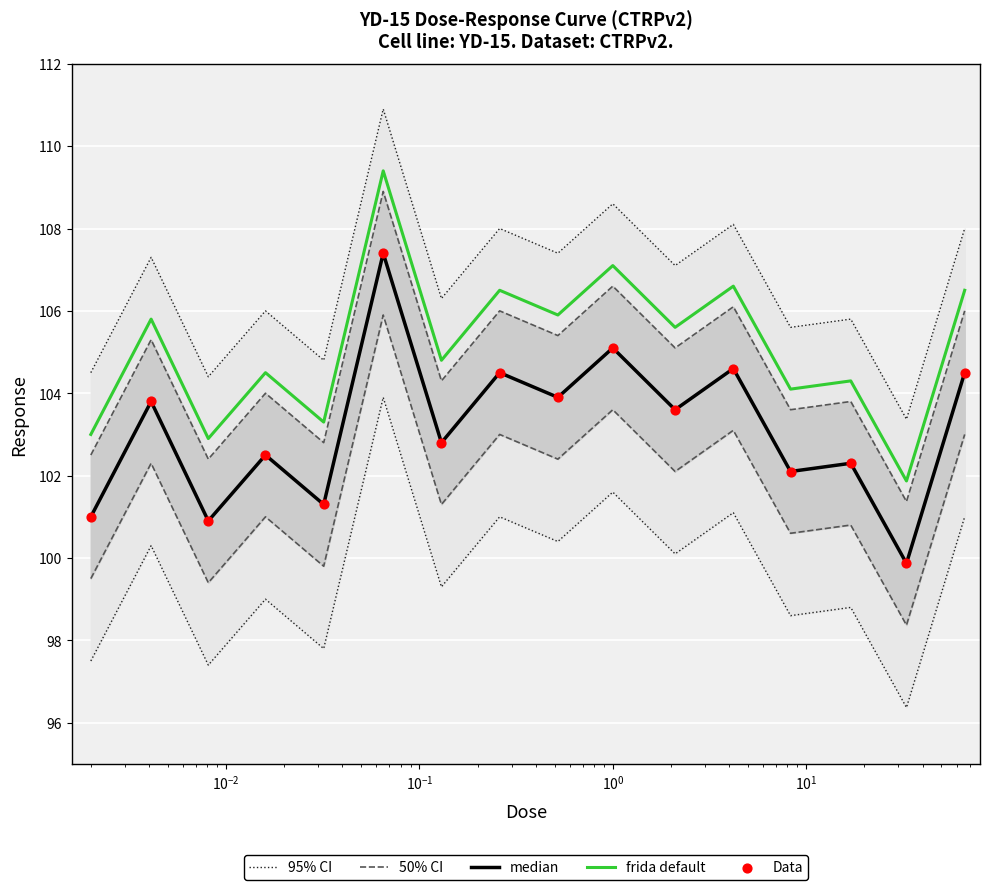

What are all the series names shown in the legend?

95% CI, 50% CI, median, frida default, Data